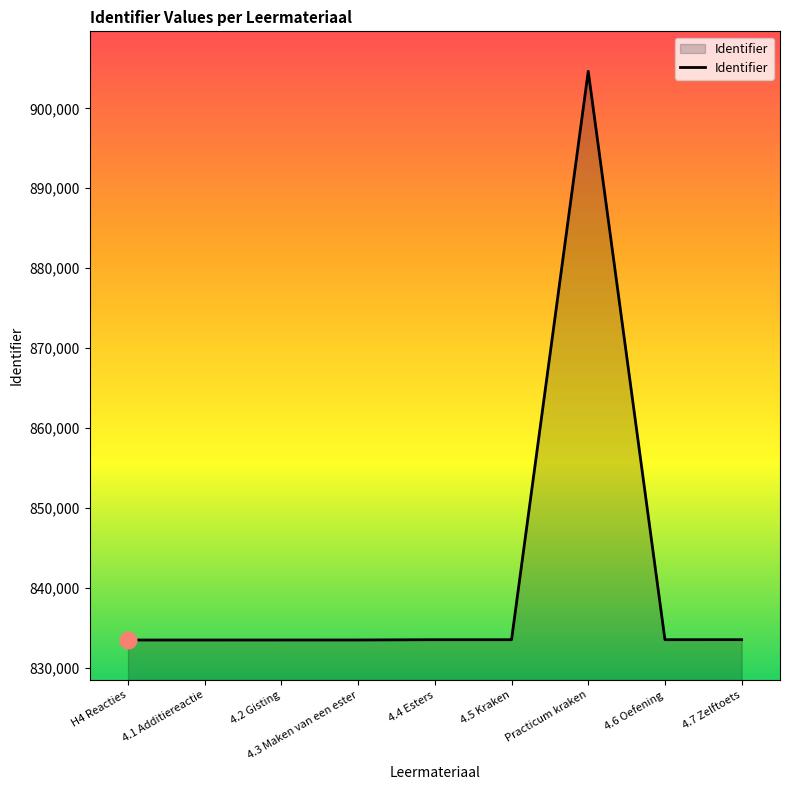

How many lines are shown in the chart?

1